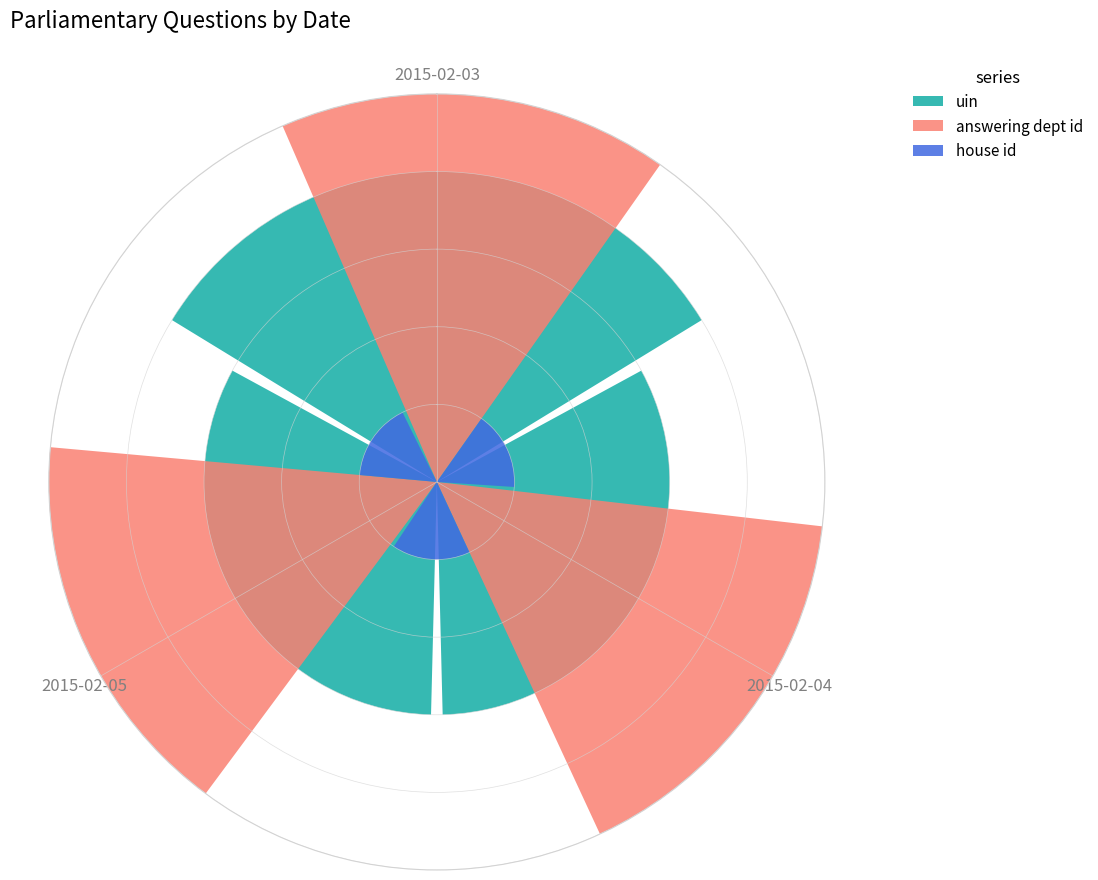

True or false: uin has a value of 3 at 2015-02-03.

False